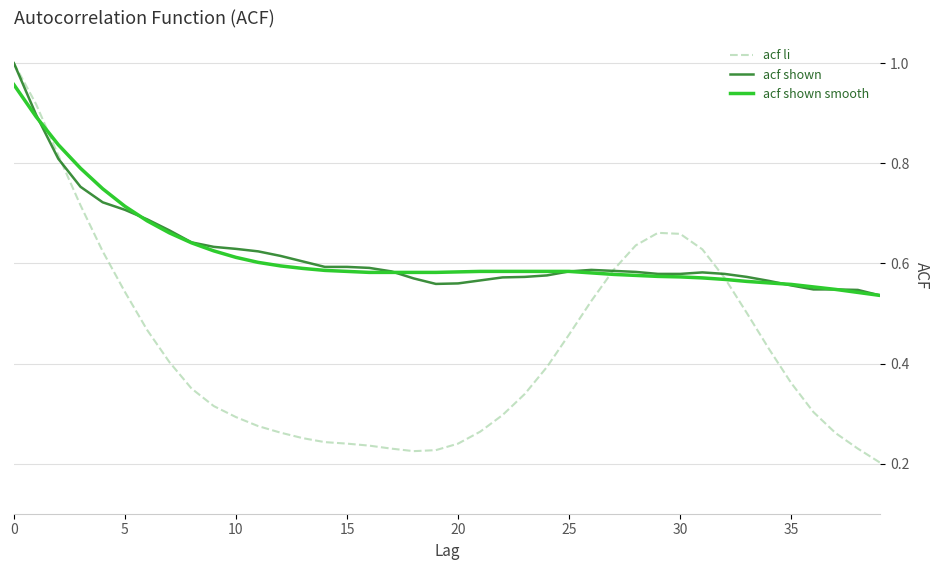

Which series has the largest range (max minus min)?

acf li